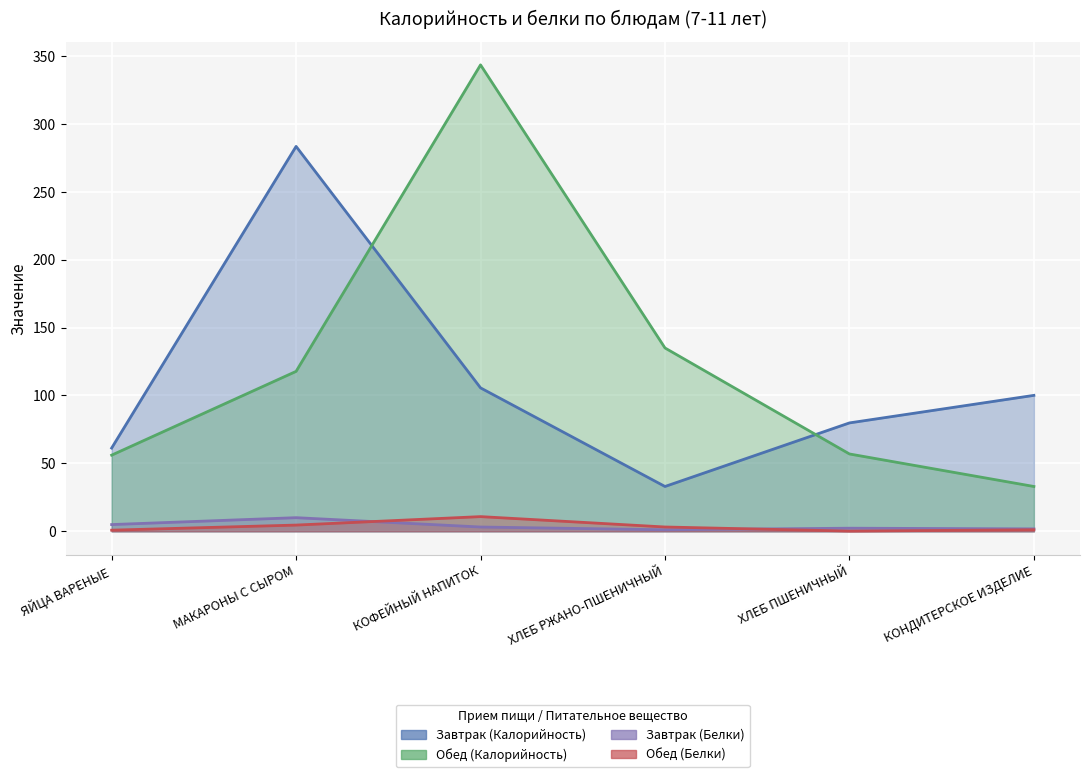

Which category has the highest value across all series?

КОФЕЙНЫЙ НАПИТОК